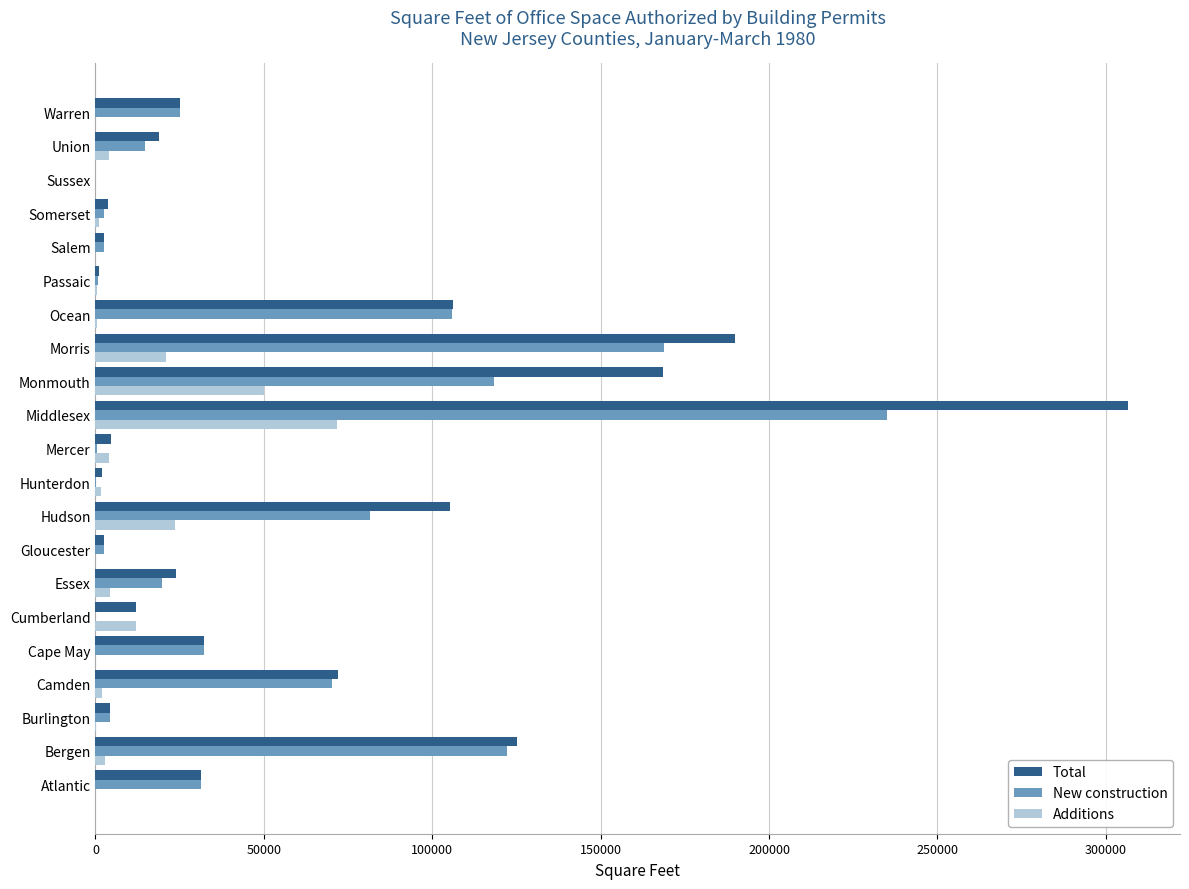

What is the sum of all New construction values?

1038832